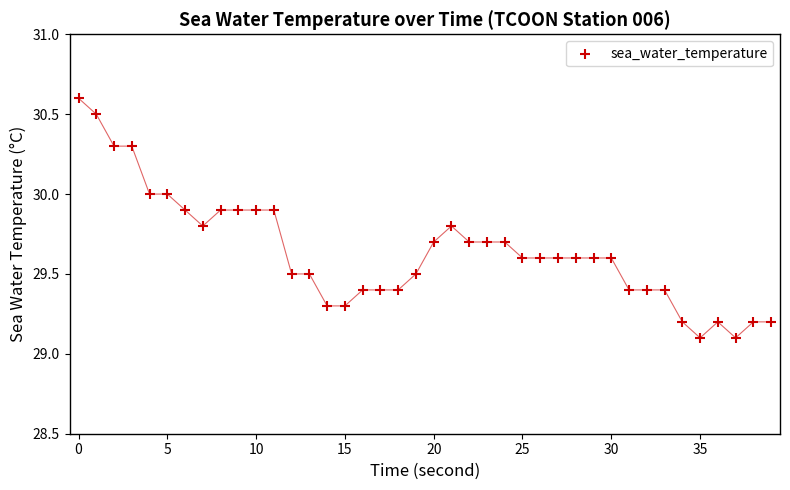

How many points are shown in the scatter plot?

40